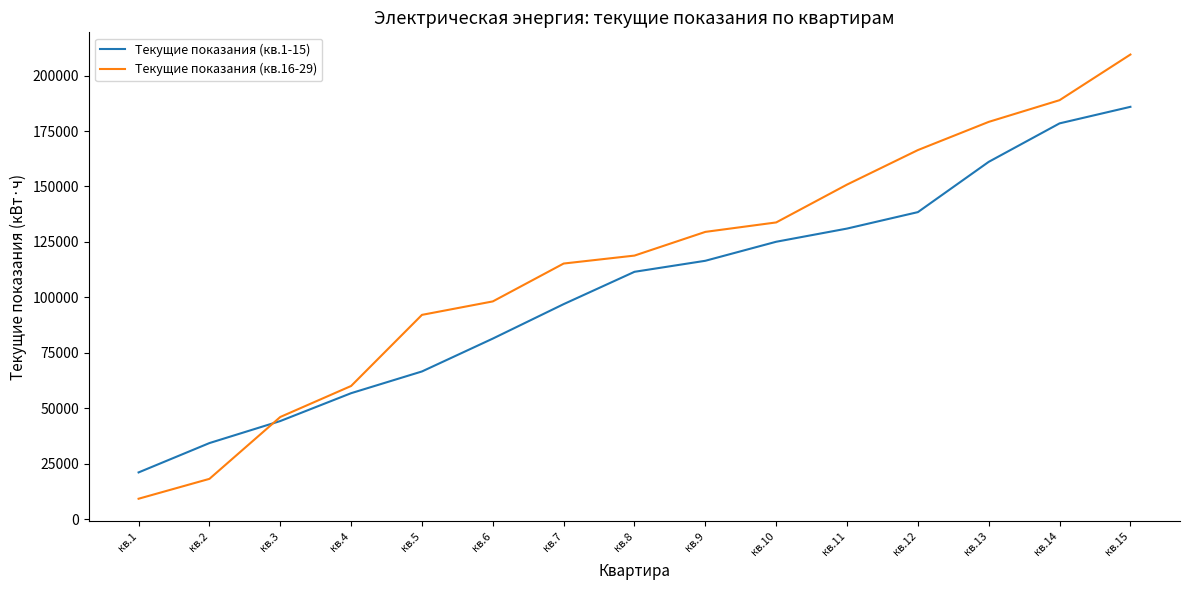

Does the chart have visible grid lines?

No